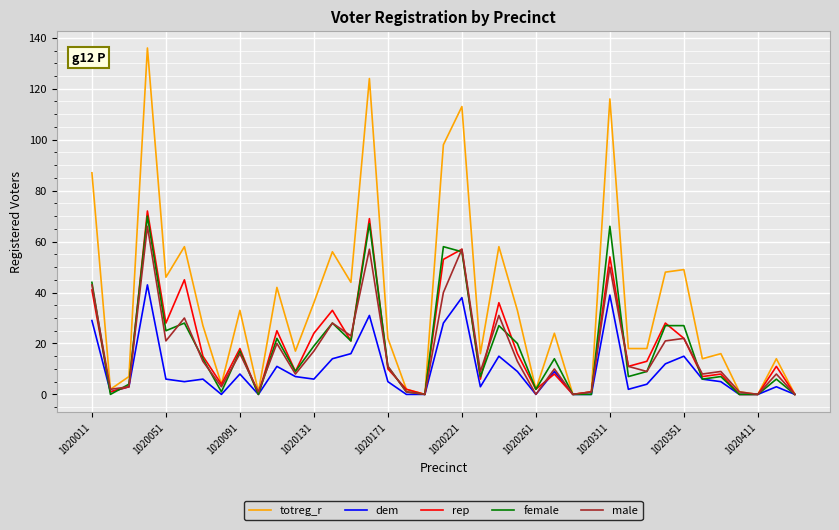

Which series has the largest total across all categories?

totreg_r